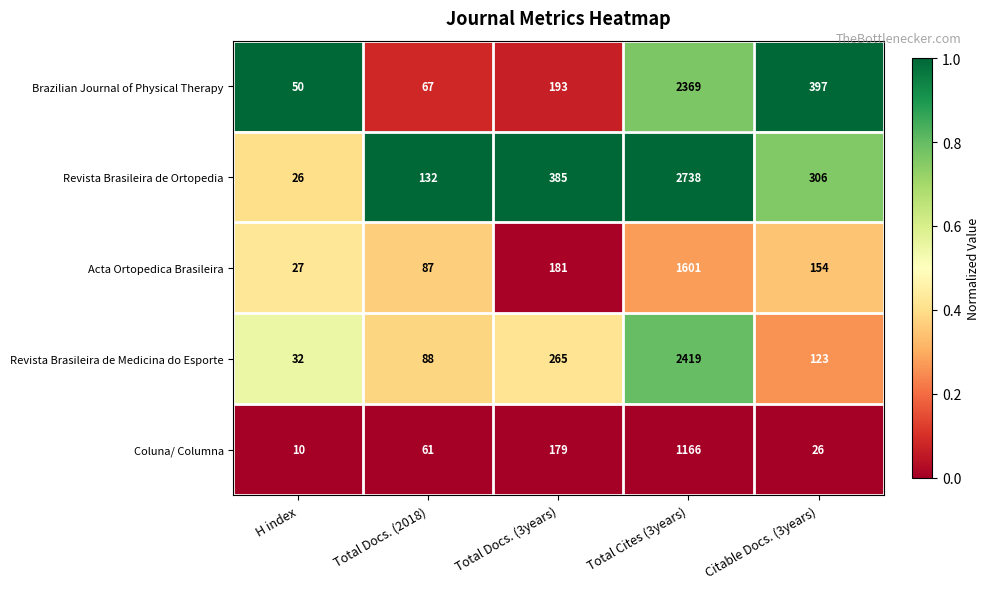

What is the average value of the Revista Brasileira de Ortopedia series?

717